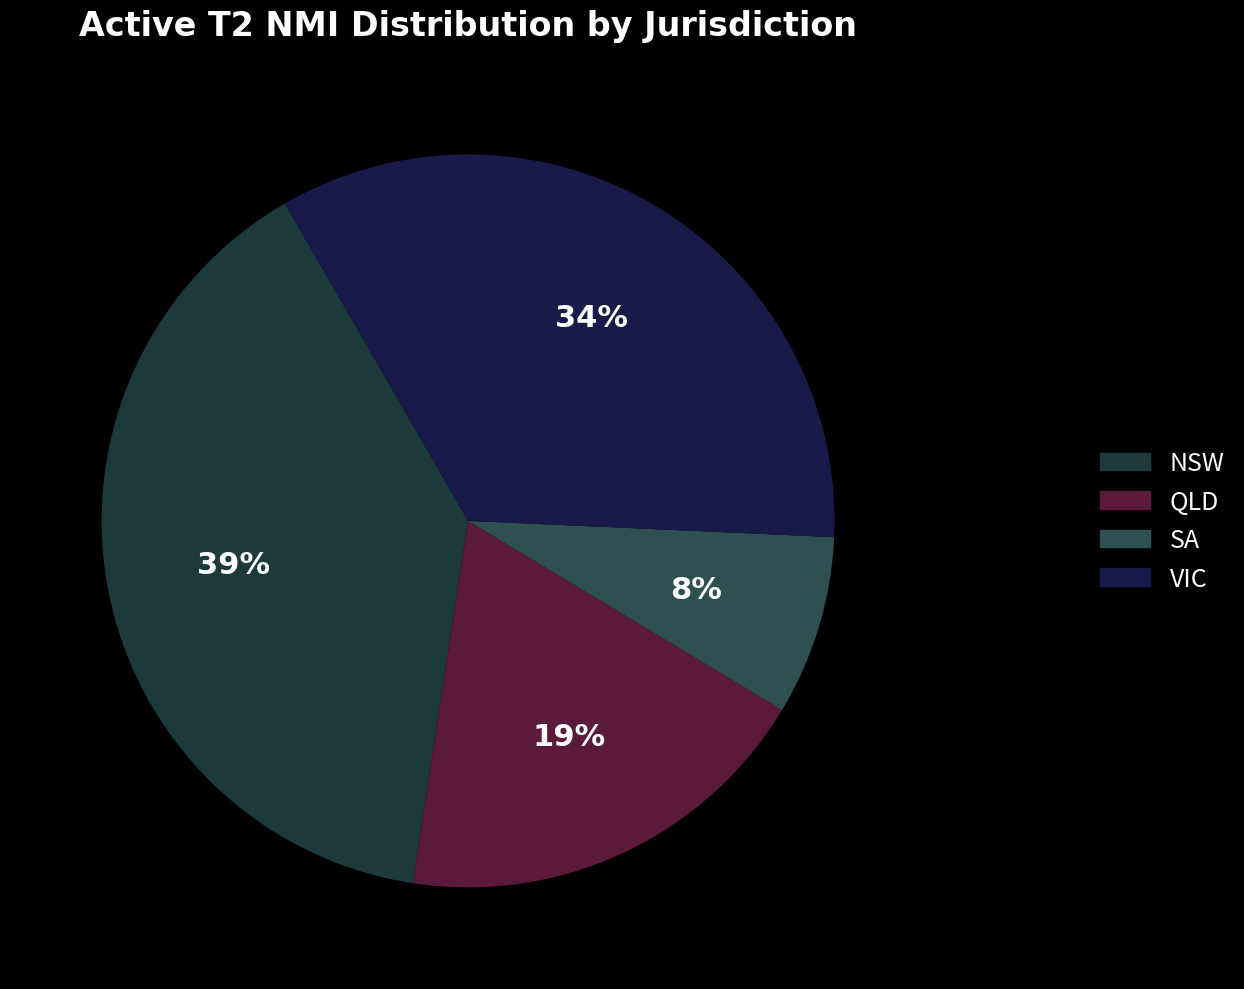

To the nearest percent, what is the difference between the largest and smallest slice percentages?

31%